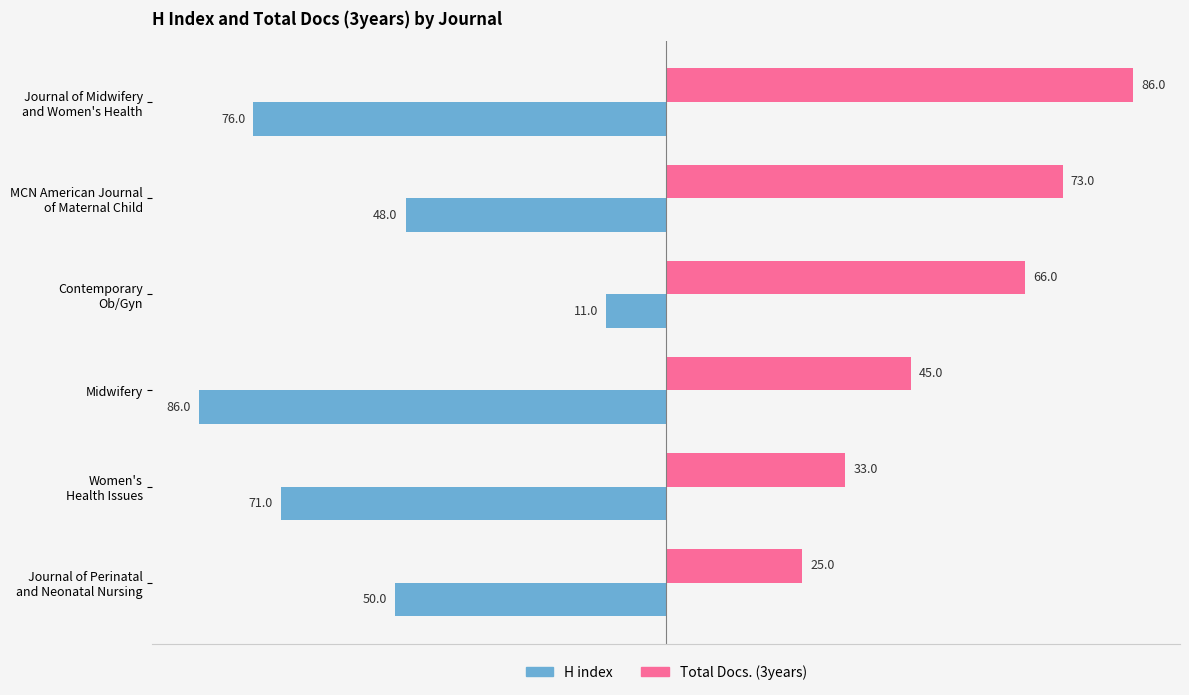

At how many categories does at least one series exceed 31?

5